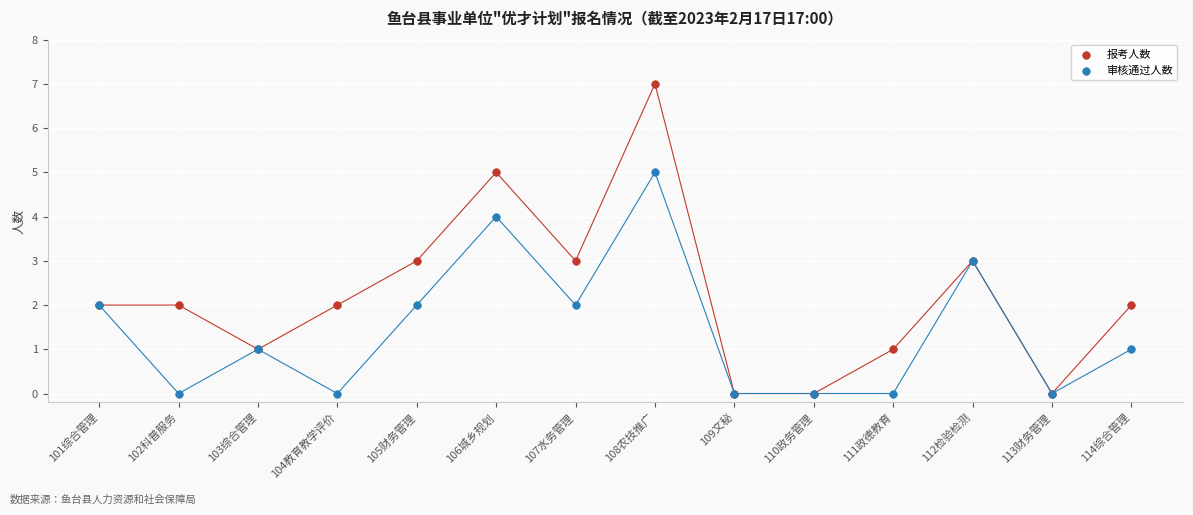

Which series has the widest spread of Y values?

报考人数